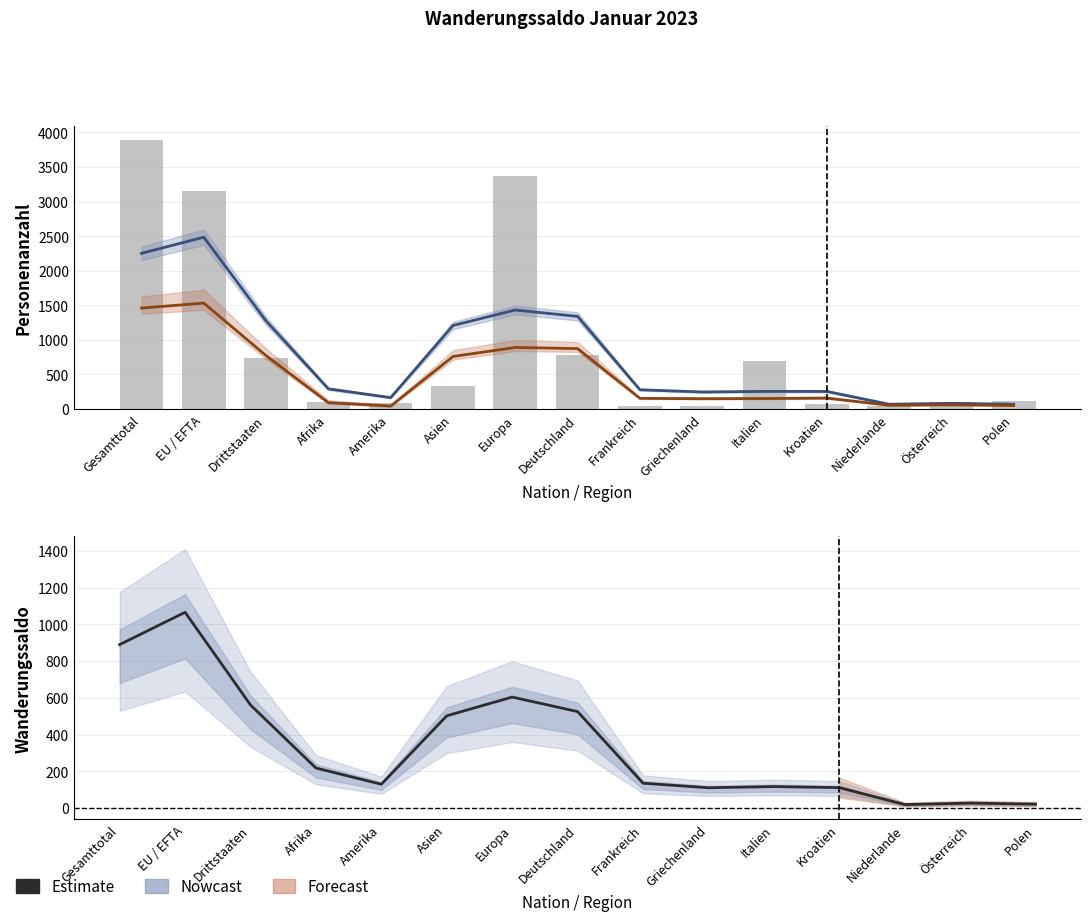

What is the average value of the Total Einwanderung series?

780.2